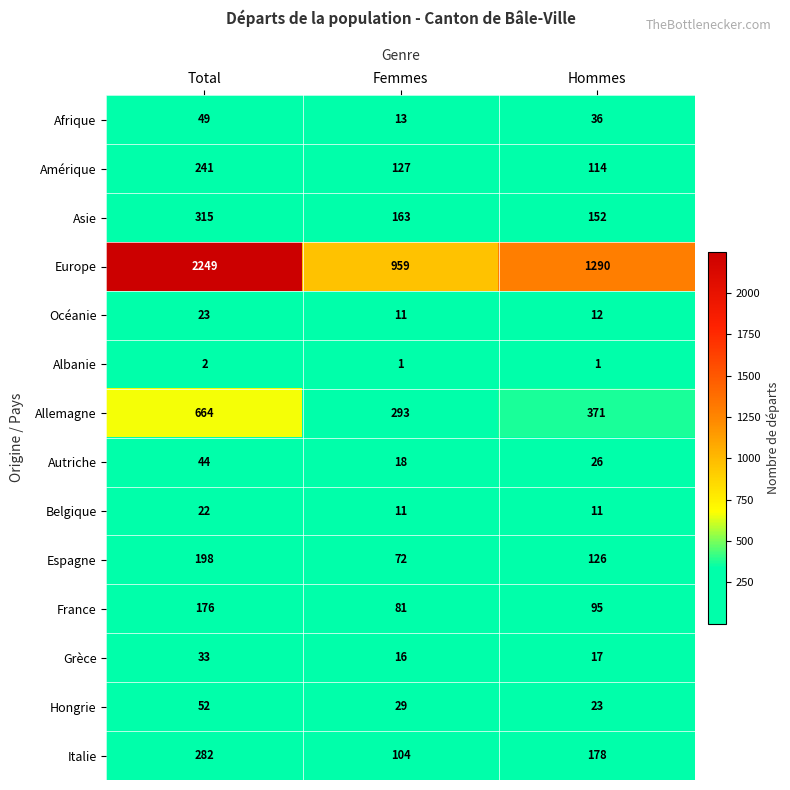

What is the difference between the Europe values at Hommes and Total?

959